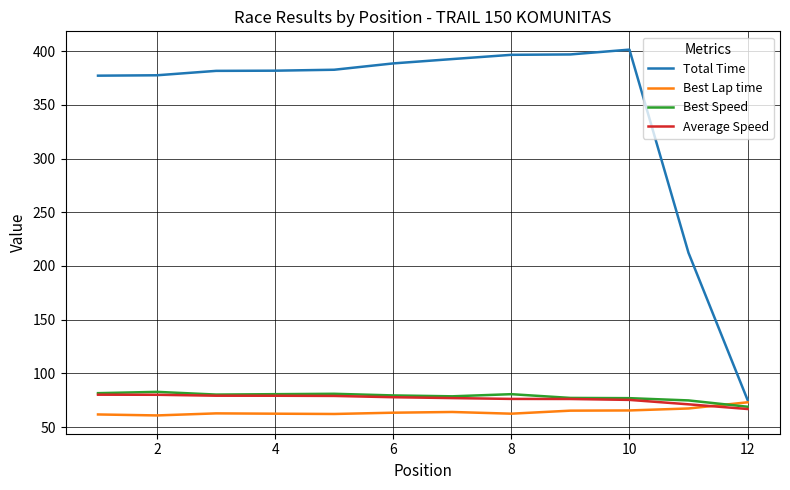

True or false: Total Time and Average Speed cross at least once.

False